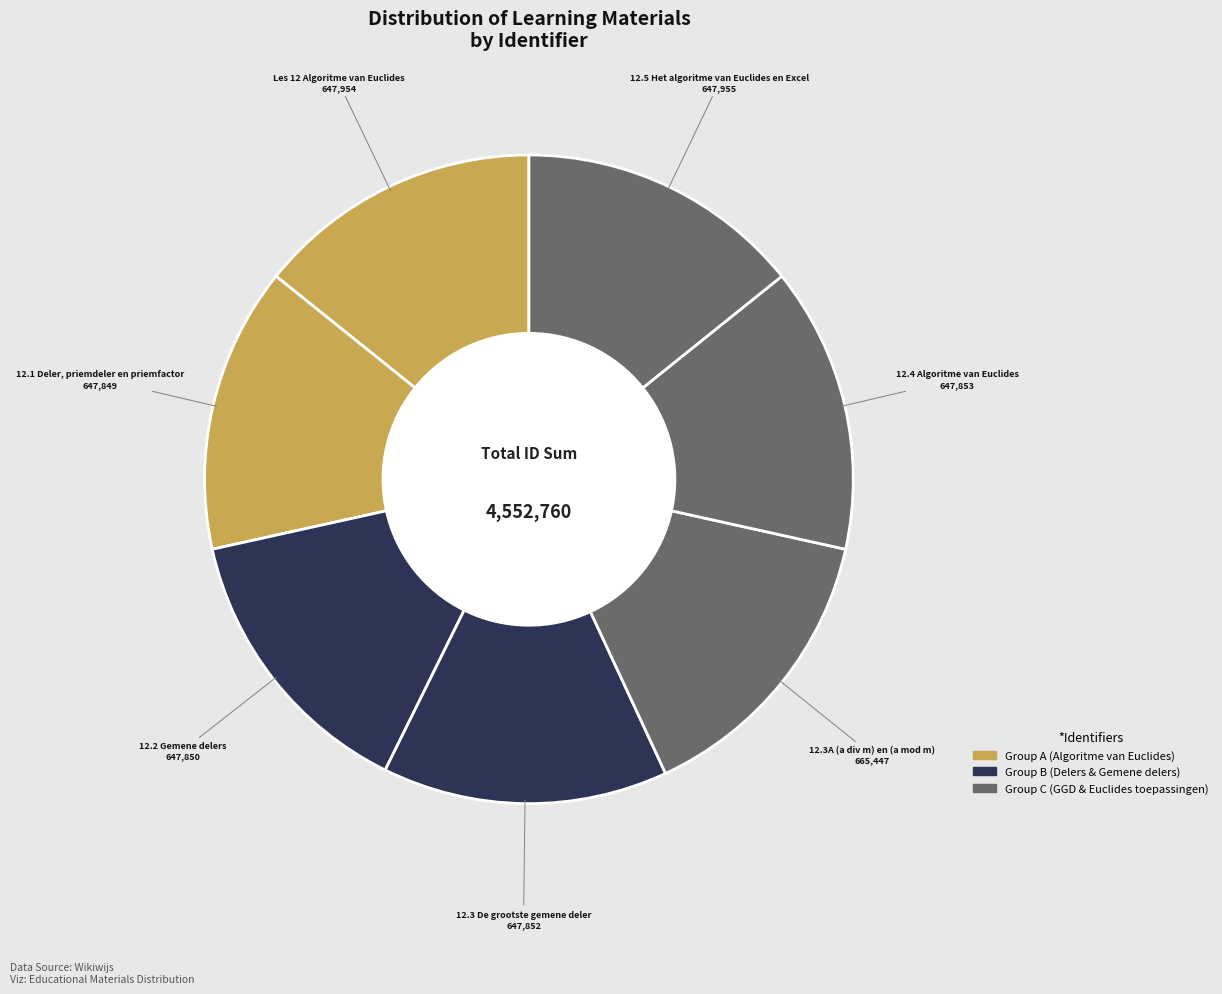

How many slices are in this pie chart?

7